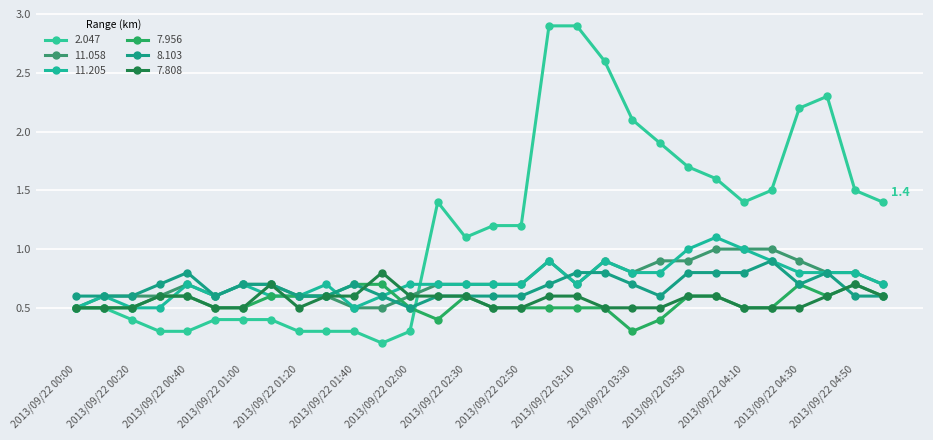

Does the chart have visible grid lines?

Yes